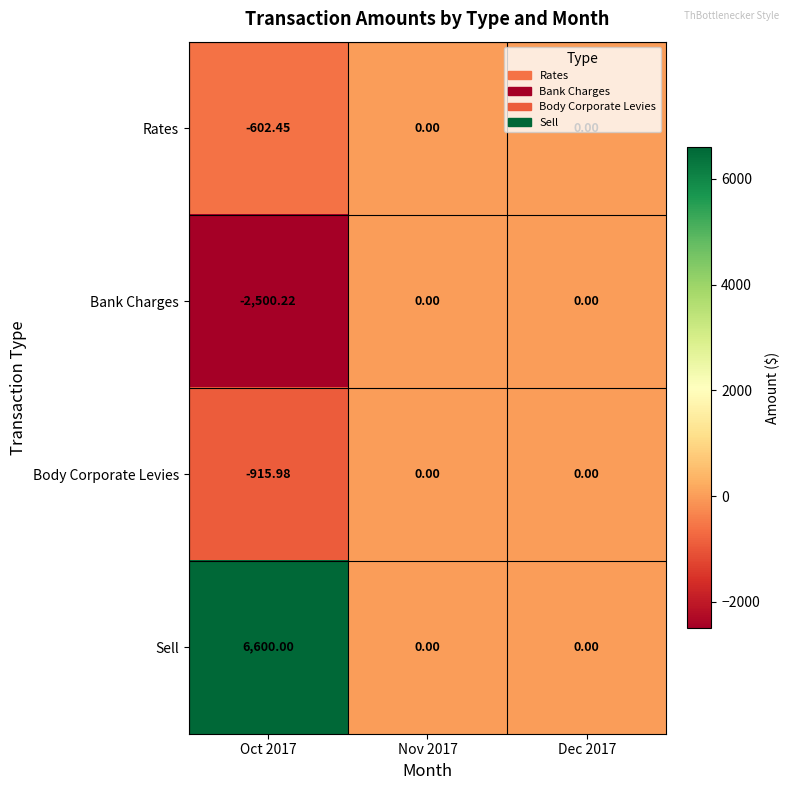

At which category is the sum across all series the highest?

Oct 2017